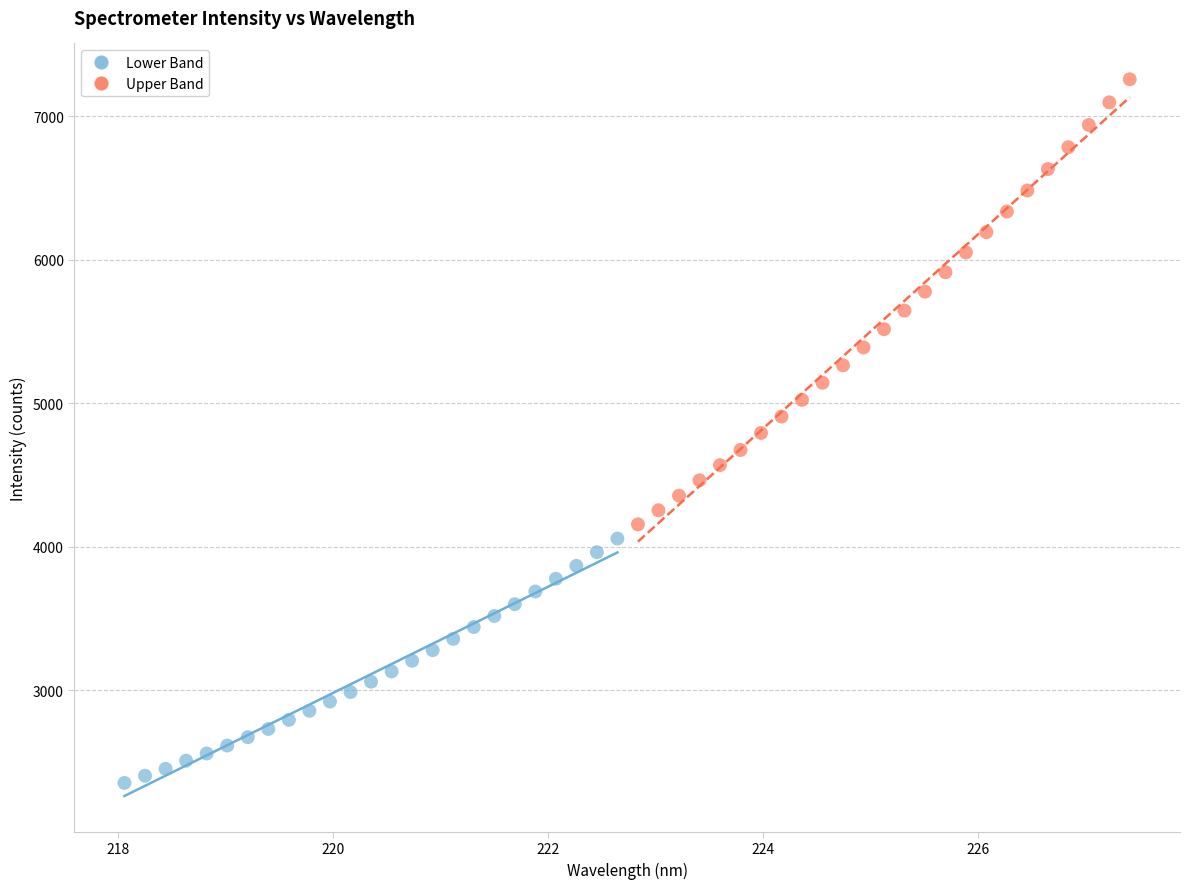

Which series reaches the minimum Y coordinate?

Lower Band